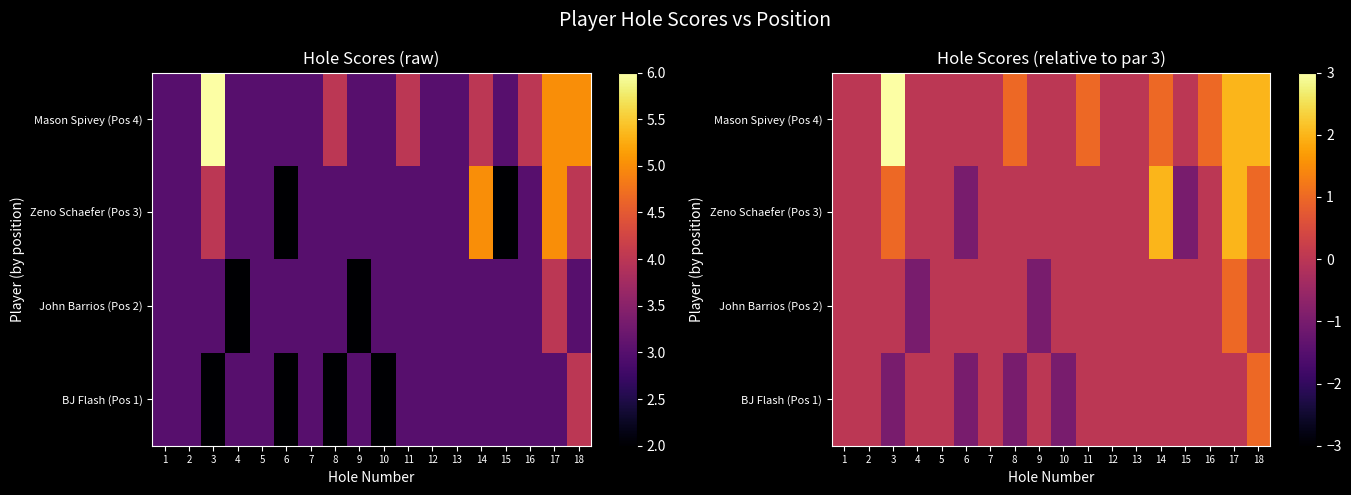

What is the difference between the second highest and minimum values in the Mason Spivey (Pos 4) series?

2